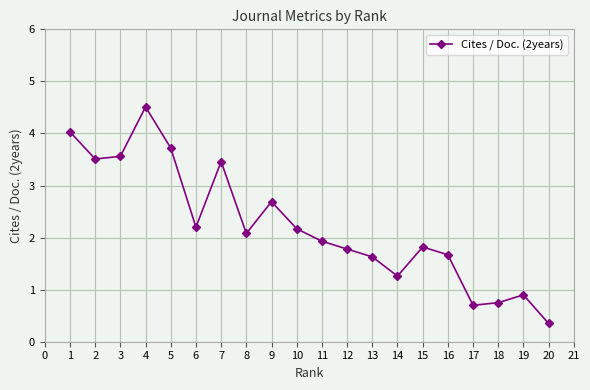

The value at 2 is 2.5. True or false?

False